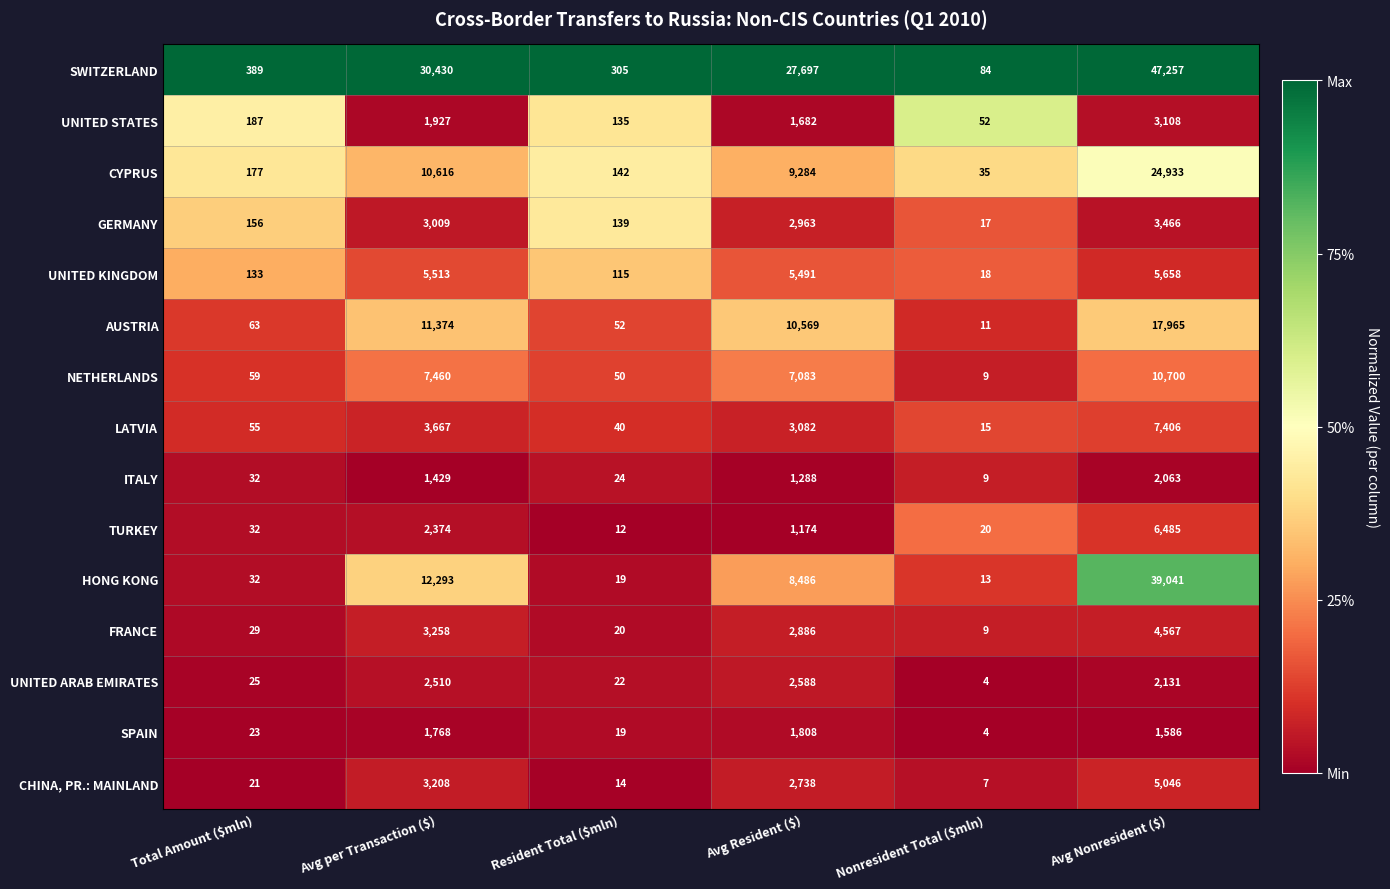

At Avg Resident ($), list the series in order from smallest to largest.

TURKEY, ITALY, UNITED STATES, SPAIN, UNITED ARAB EMIRATES, CHINA, PR.: MAINLAND, FRANCE, GERMANY, LATVIA, UNITED KINGDOM, NETHERLANDS, HONG KONG, CYPRUS, AUSTRIA, SWITZERLAND